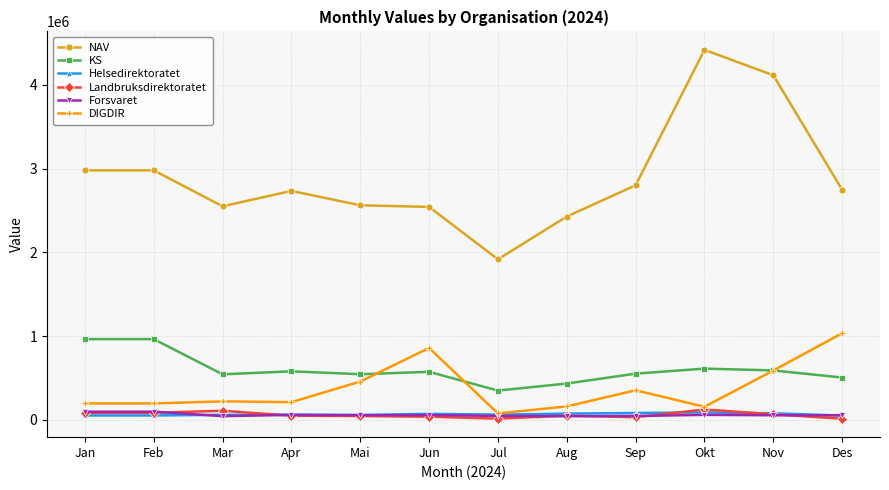

The DIGDIR series shows 382587.7 at Mar. True or false?

False